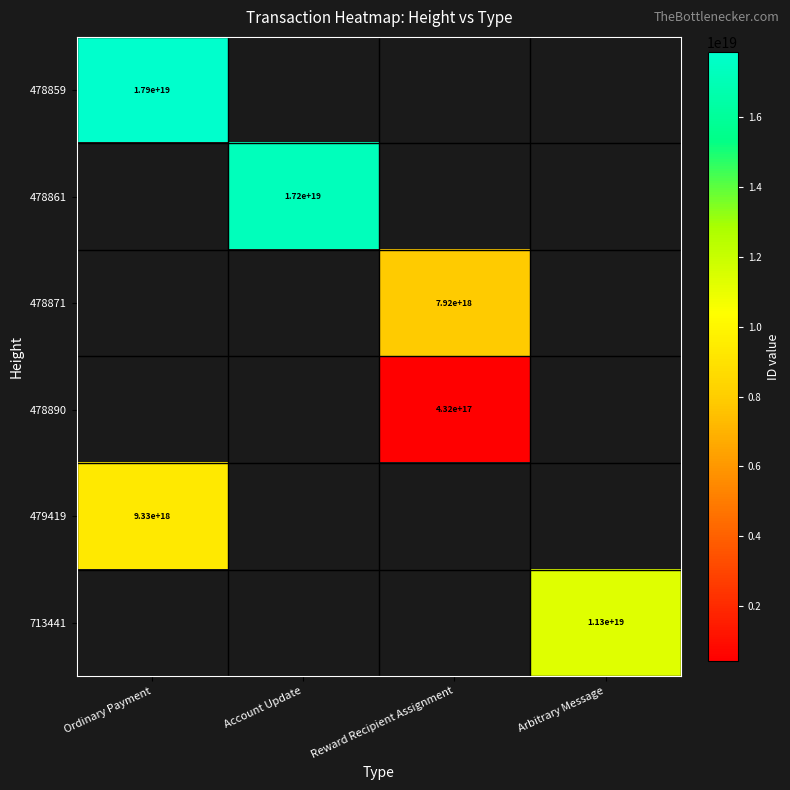

At how many categories does at least one series exceed 6921563296598711296?

4